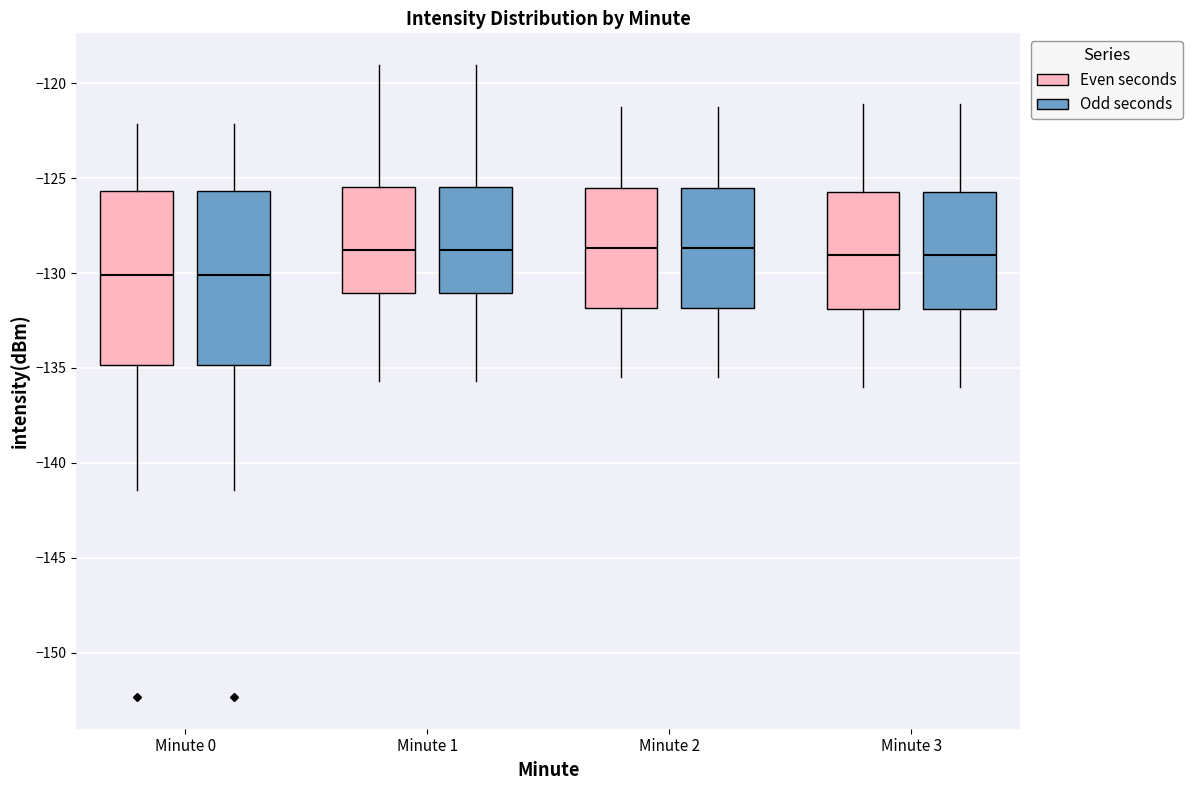

Reading left to right, read every box against the y-axis: the position of its median line, the range the box covers, and the ends of its whiskers. The values are not printed on the chart, so give them approximately, as read against the axis.

Minute 0 (Even seconds): median -130.0, box -135.0 to -125.5, whiskers -141.5 to -122.0
Minute 0 (Odd seconds): median -130.0, box -135.0 to -125.5, whiskers -141.5 to -122.0
Minute 1 (Even seconds): median -129.0, box -131.0 to -125.5, whiskers -135.5 to -119.0
Minute 1 (Odd seconds): median -129.0, box -131.0 to -125.5, whiskers -135.5 to -119.0
Minute 2 (Even seconds): median -128.5, box -132.0 to -125.5, whiskers -135.5 to -121.0
Minute 2 (Odd seconds): median -128.5, box -132.0 to -125.5, whiskers -135.5 to -121.0
Minute 3 (Even seconds): median -129.0, box -132.0 to -125.5, whiskers -136.0 to -121.0
Minute 3 (Odd seconds): median -129.0, box -132.0 to -125.5, whiskers -136.0 to -121.0